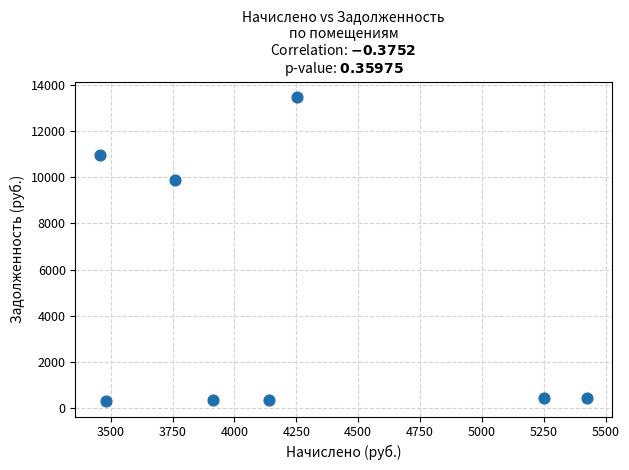

What Y value in the scatter plot is closest to 6888?

9858.9